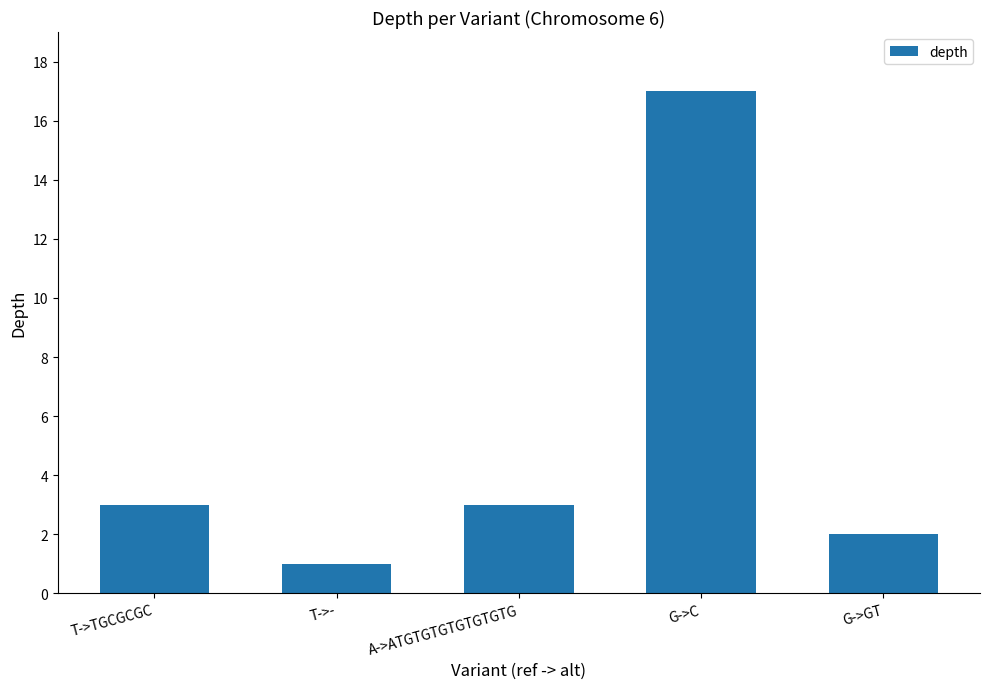

Reading left to right, extract all data points from this chart.

3	1	3	17	2